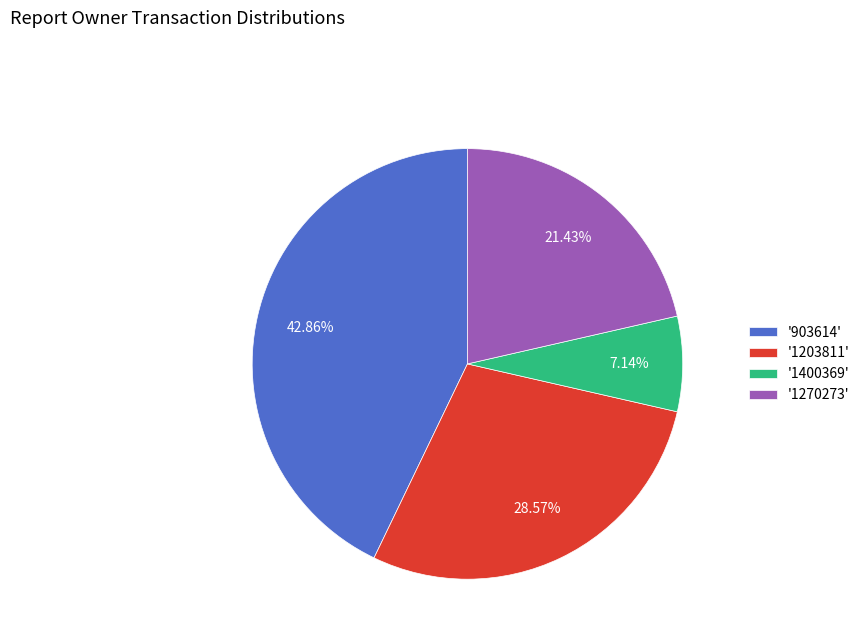

Does '1203811' represent more than half of the total?

No